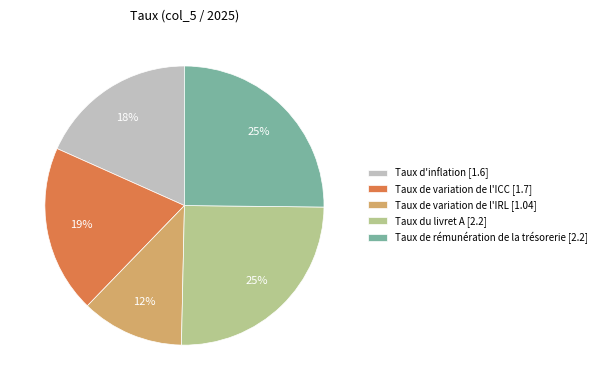

What percentage is the Taux du livret A slice, to the nearest percent?

25%